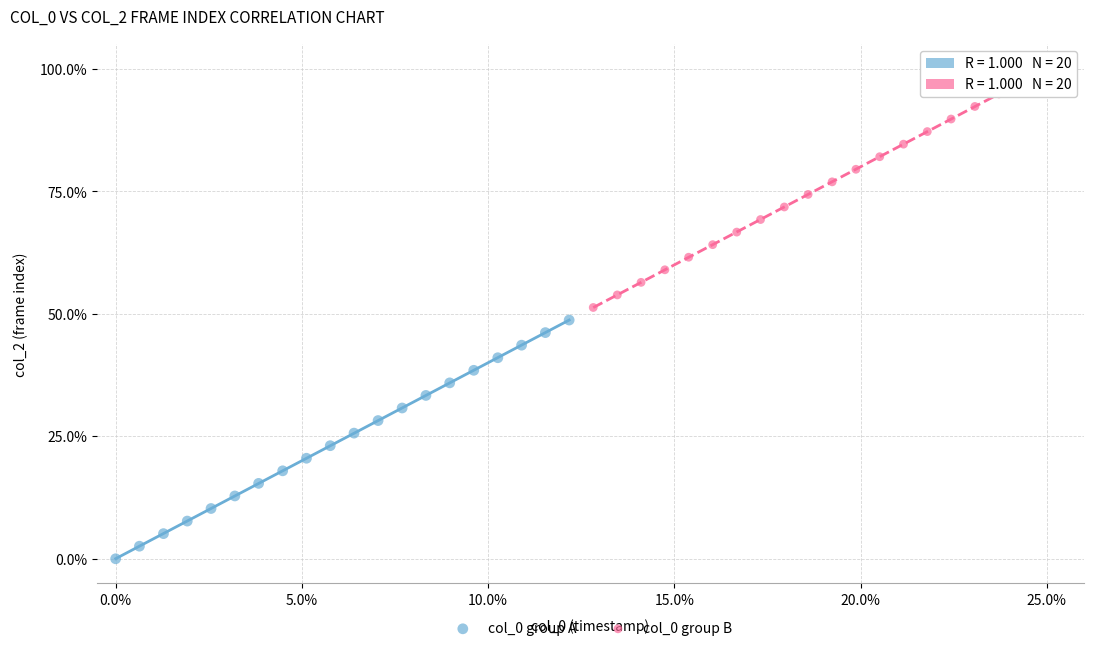

Which series contains the lowest Y value?

col_0 group A